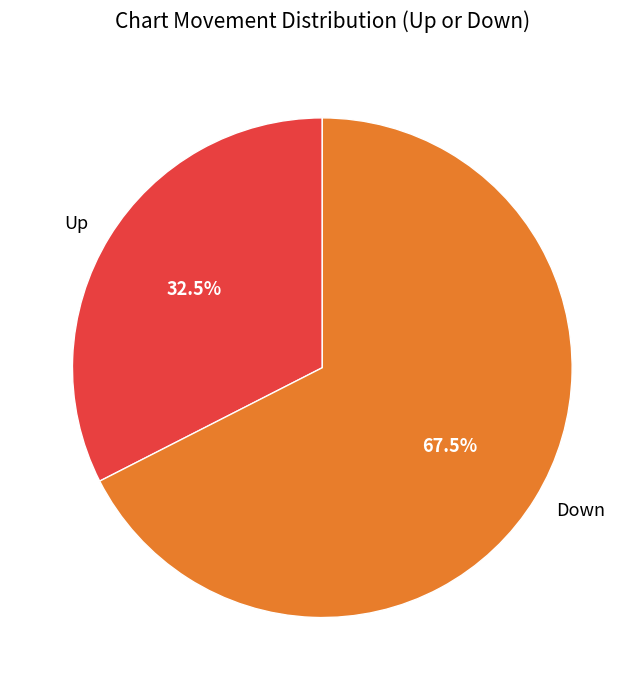

Is there a majority slice in this chart?

Yes